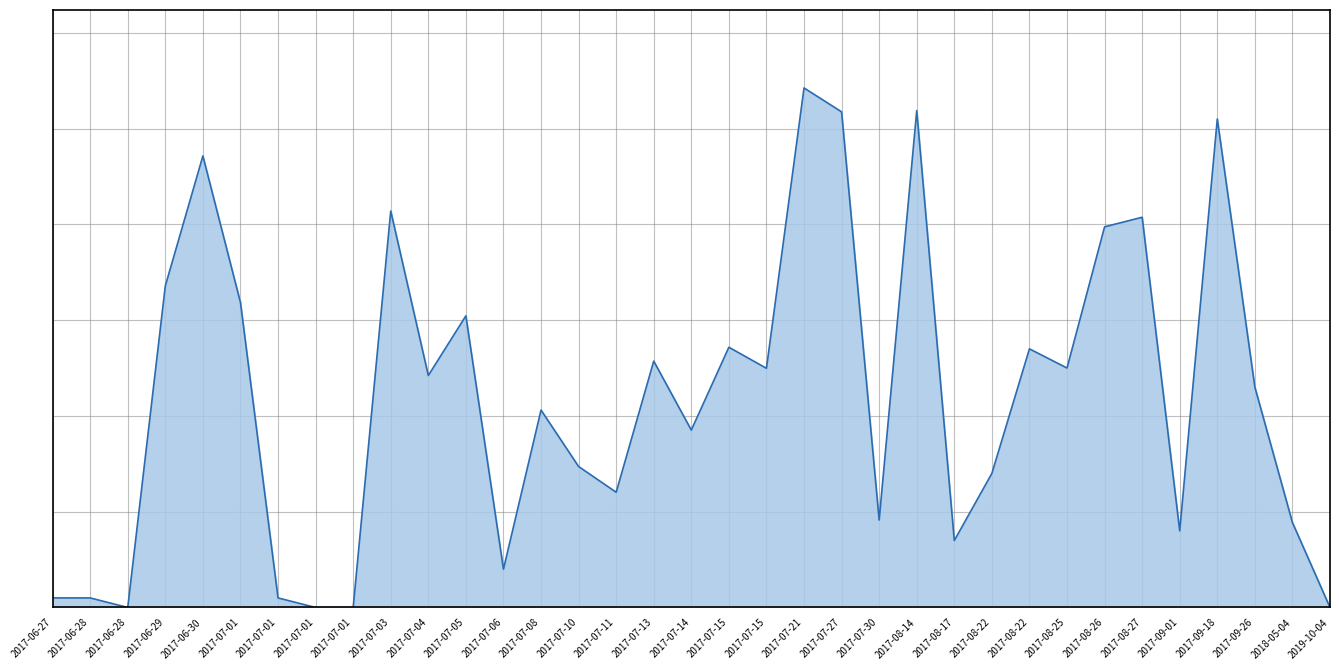

Which has a higher value, 2017-09-01 or 2017-07-11?

2017-07-11